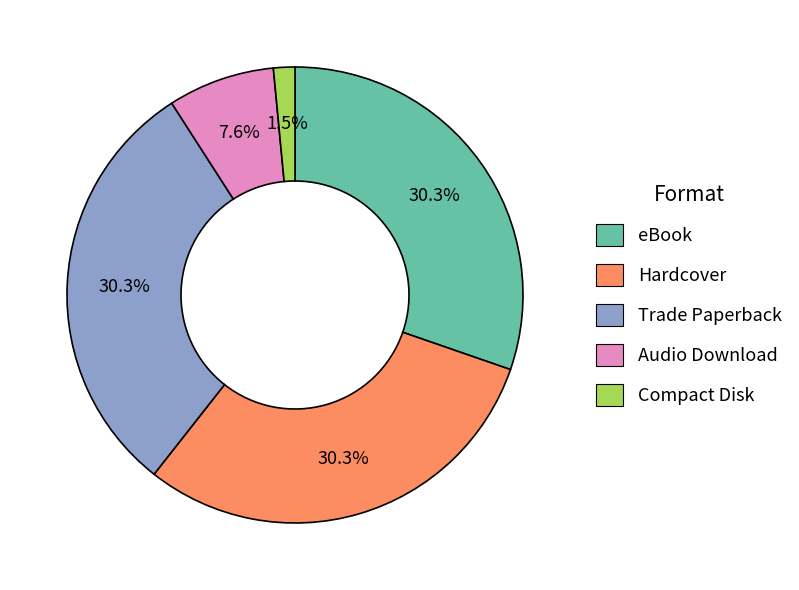

What is the ratio of the value at Hardcover to the value at eBook?

1.0